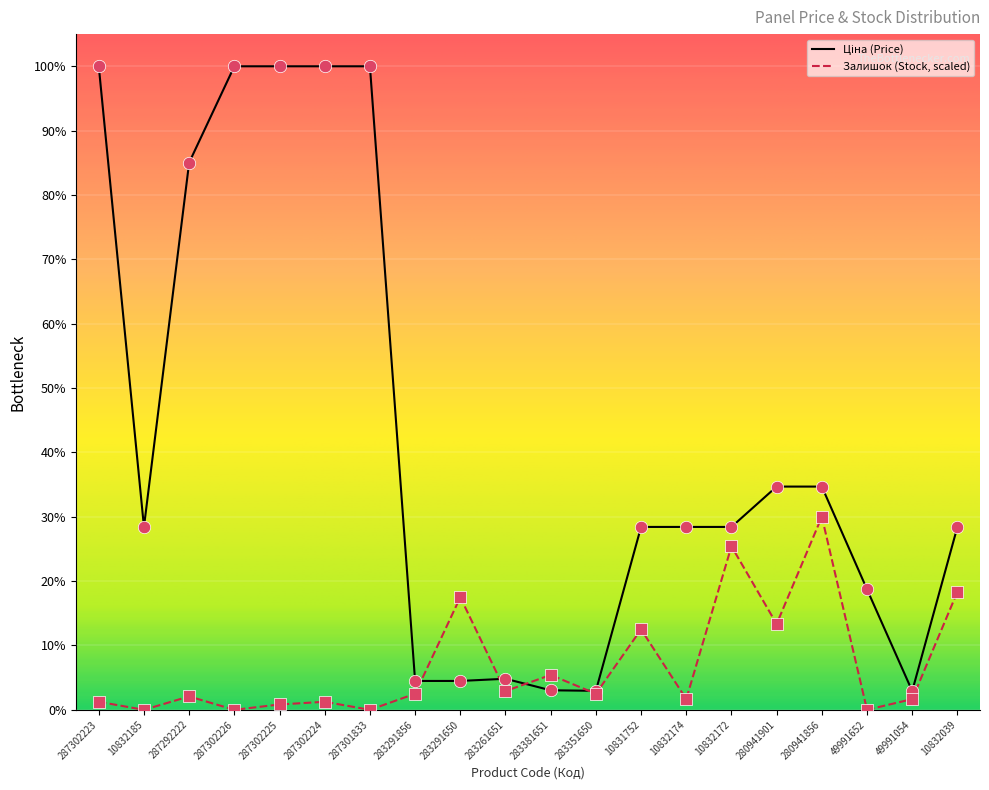

Which series has the largest total across all categories?

Ціна